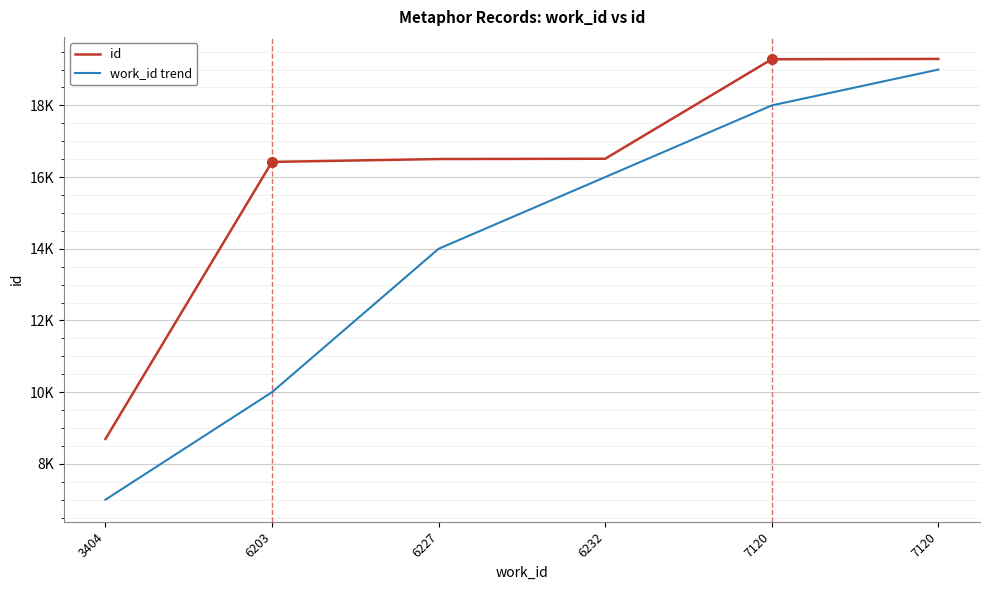

True or false: id has more than 2 interior local peaks.

False